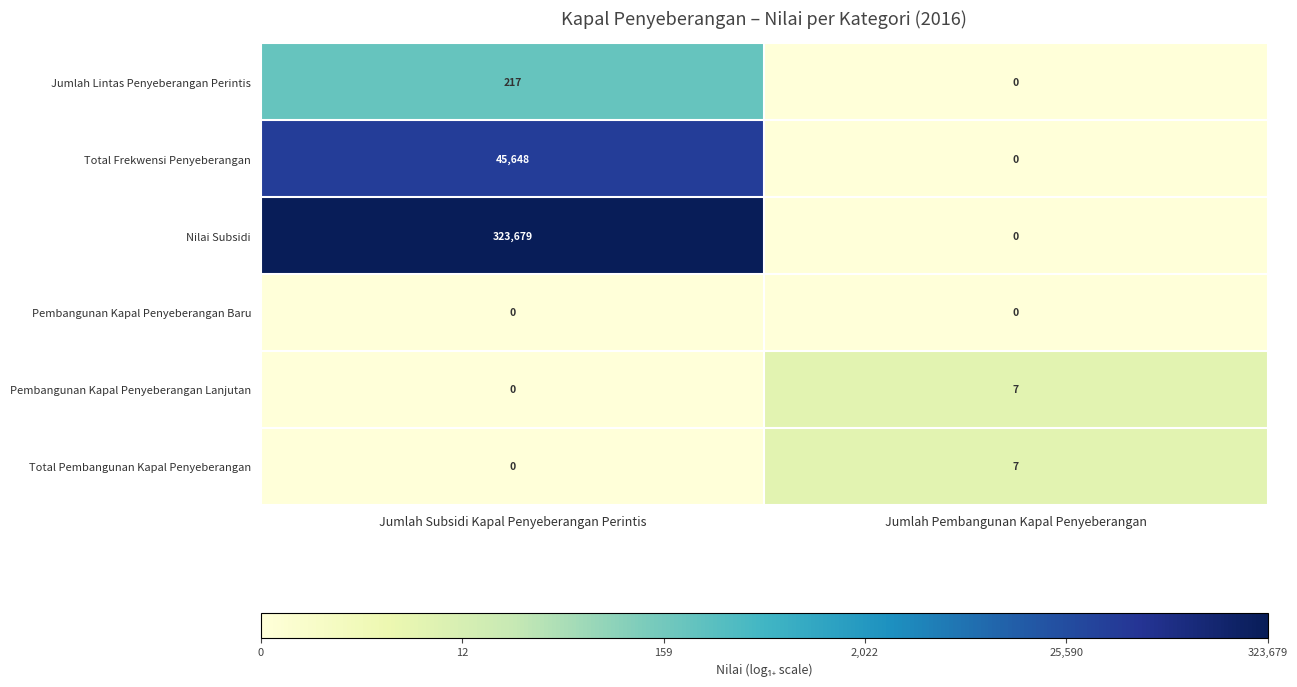

Reading right to left, what are all the values shown in this chart?

Jumlah Lintas Penyeberangan Perintis: Jumlah Pembangunan Kapal Penyeberangan=0	Jumlah Subsidi Kapal Penyeberangan Perintis=217
Total Frekwensi Penyeberangan: Jumlah Pembangunan Kapal Penyeberangan=0	Jumlah Subsidi Kapal Penyeberangan Perintis=45648
Nilai Subsidi: Jumlah Pembangunan Kapal Penyeberangan=0	Jumlah Subsidi Kapal Penyeberangan Perintis=323679
Pembangunan Kapal Penyeberangan Baru: Jumlah Pembangunan Kapal Penyeberangan=0	Jumlah Subsidi Kapal Penyeberangan Perintis=0
Pembangunan Kapal Penyeberangan Lanjutan: Jumlah Pembangunan Kapal Penyeberangan=7	Jumlah Subsidi Kapal Penyeberangan Perintis=0
Total Pembangunan Kapal Penyeberangan: Jumlah Pembangunan Kapal Penyeberangan=7	Jumlah Subsidi Kapal Penyeberangan Perintis=0